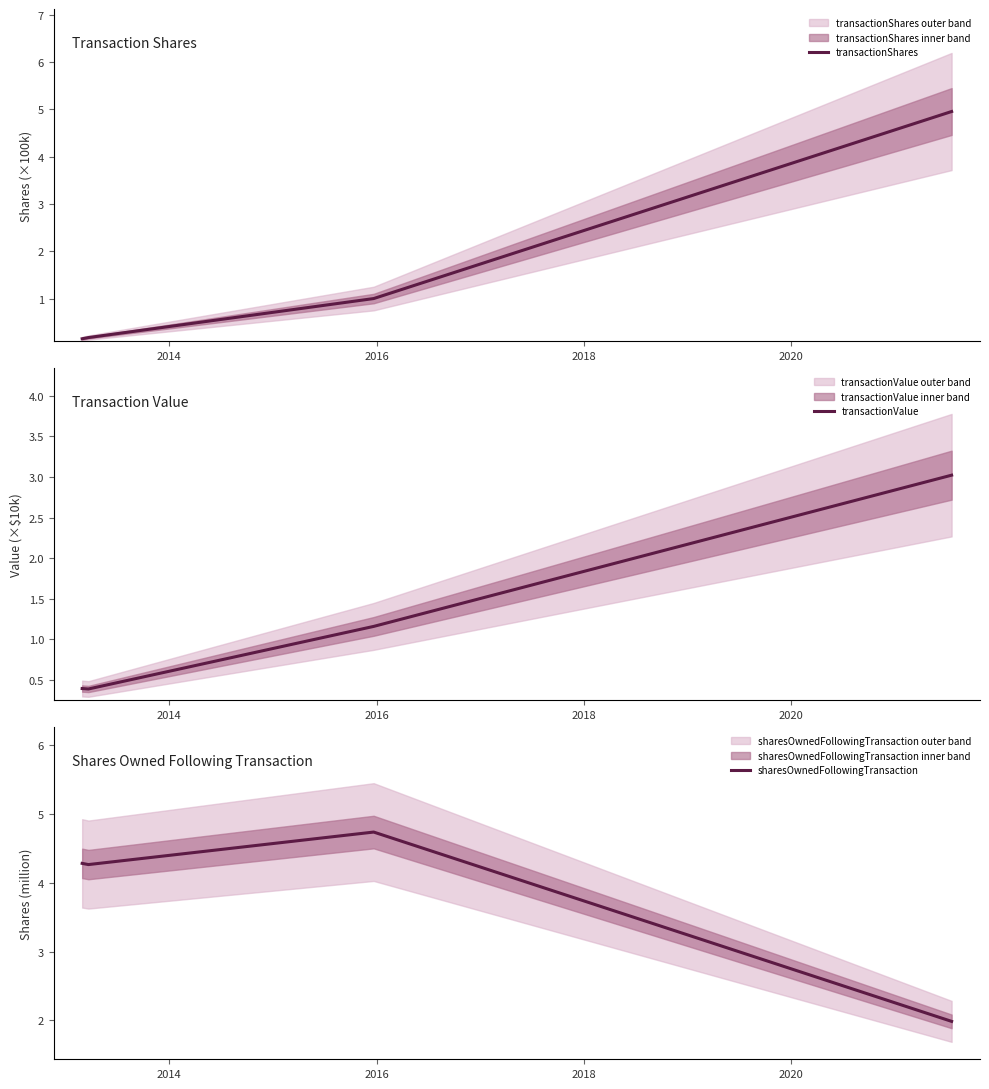

How many interior local peaks does the sharesOwnedFollowingTransaction series have?

1